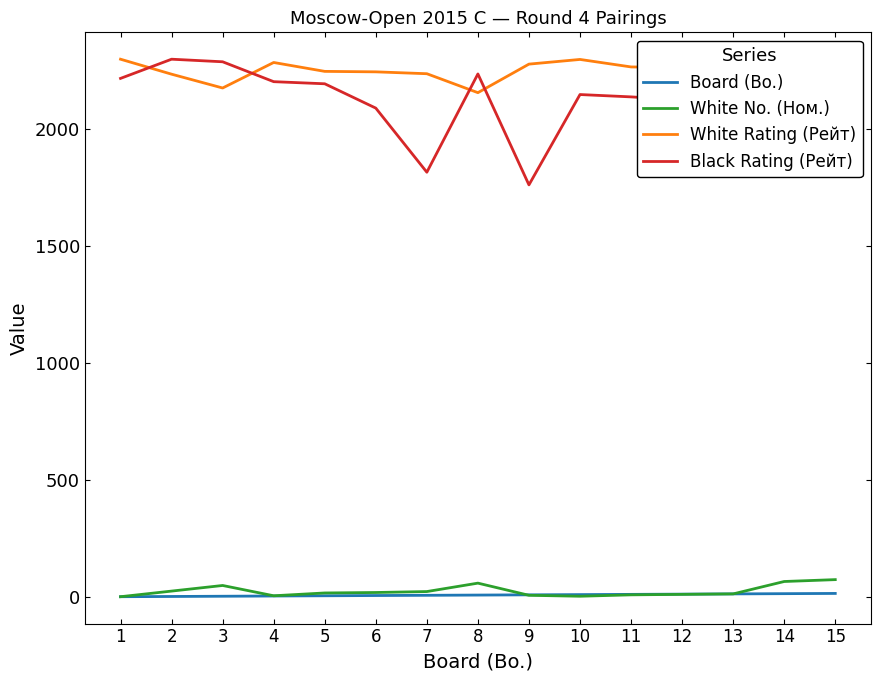

What is the sum of the White No. (Ном.) values at 4 and 9?

12